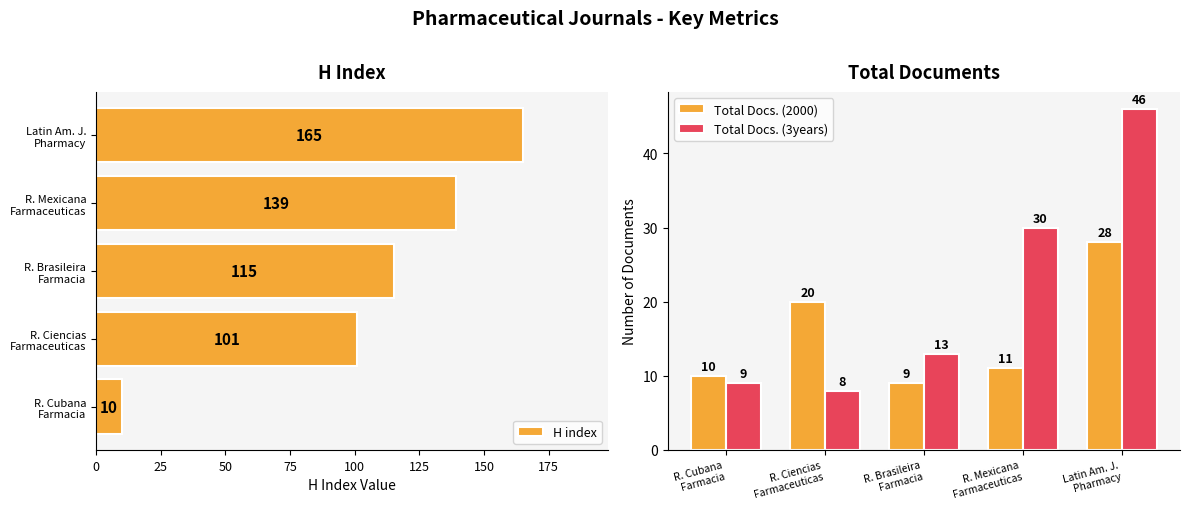

What is the difference between the second highest and second lowest values in the H index series?

38